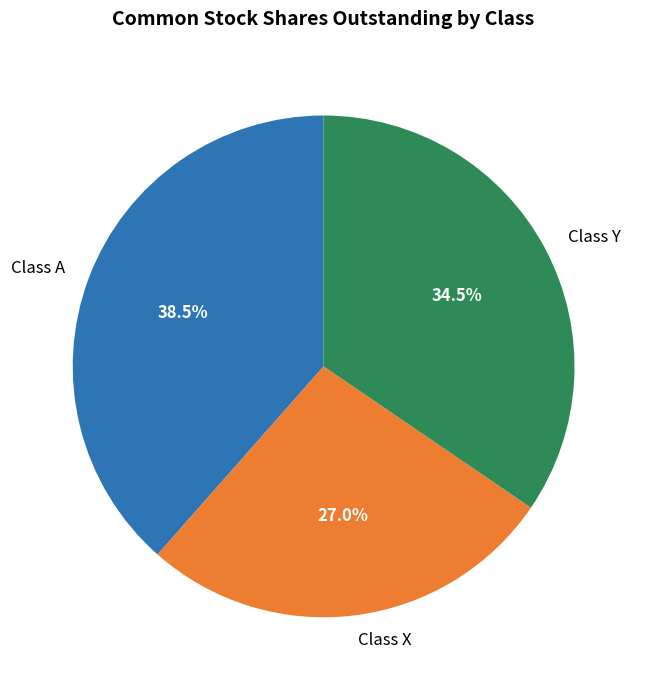

Rank the categories by value from highest to lowest.

Class A, Class Y, Class X